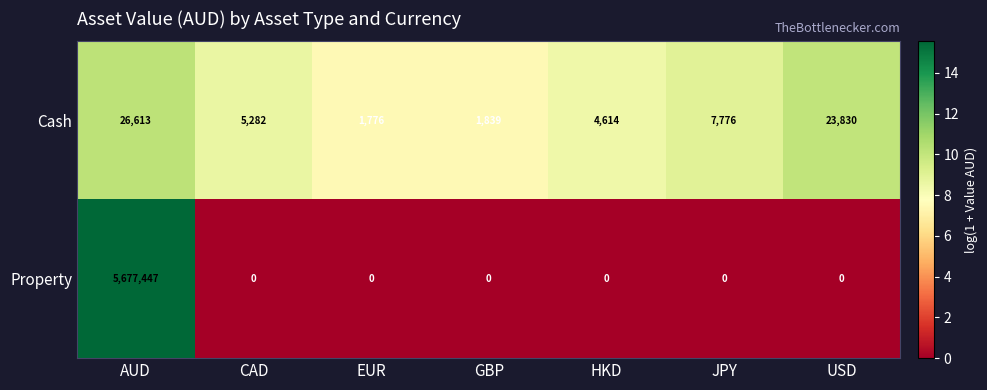

How many categories are shown in the chart?

7